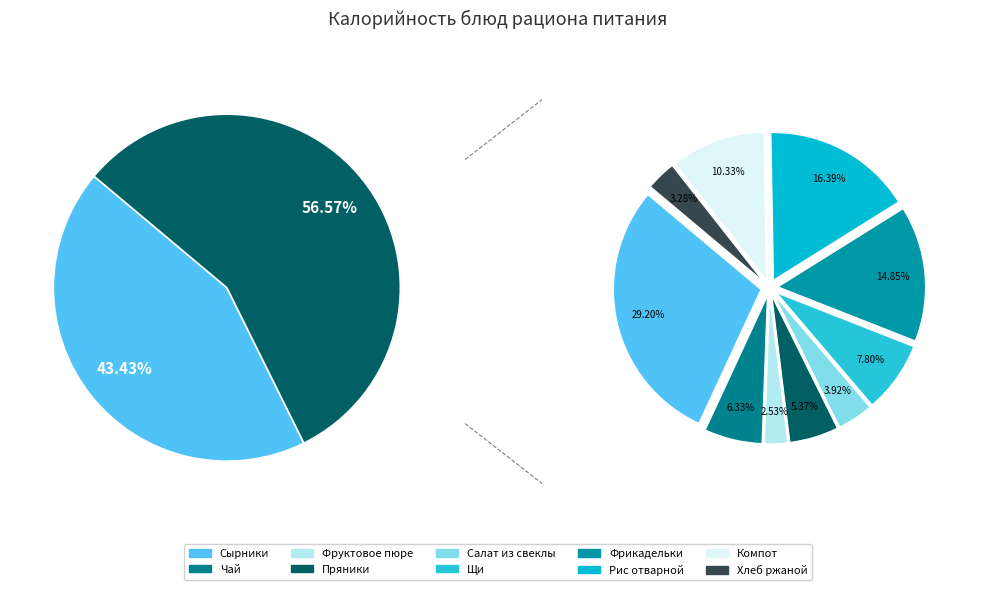

Which slice is the smallest?

Фруктовое пюре